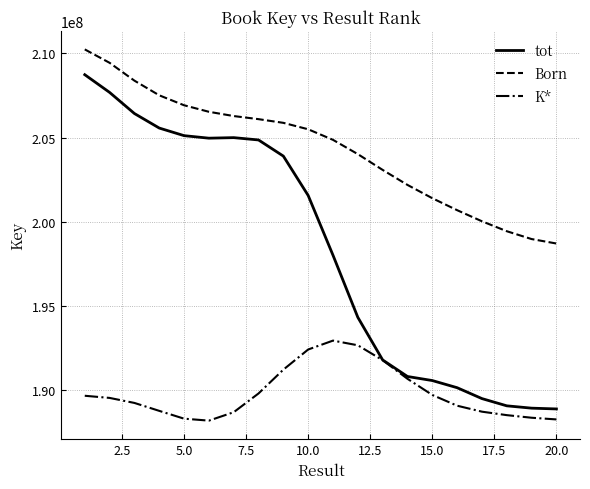

Rank the series by their maximum value, from highest to lowest.

Born, tot, K*